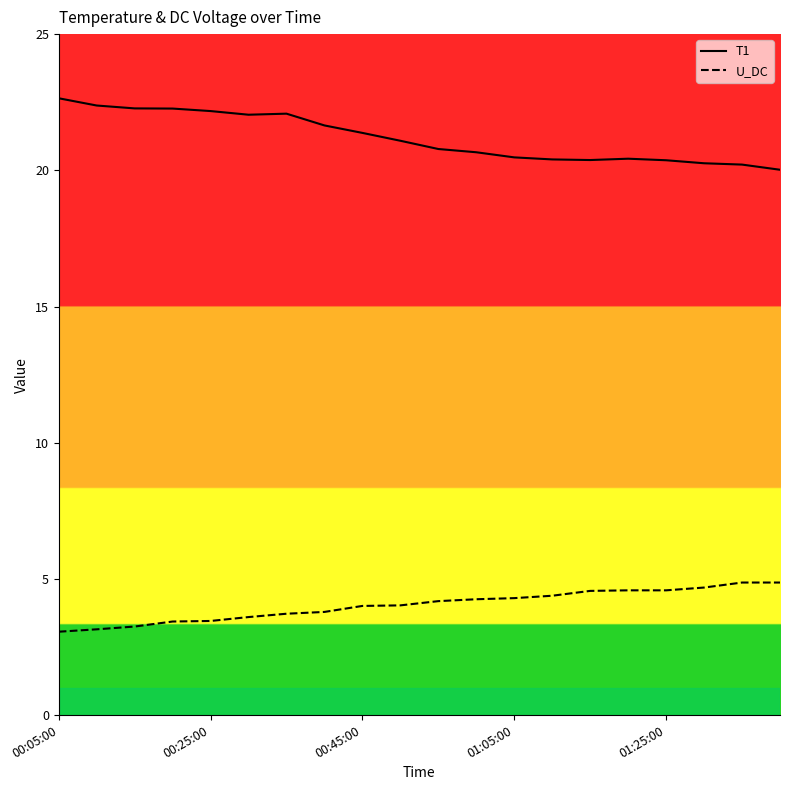

What is the smallest value displayed?

3.1